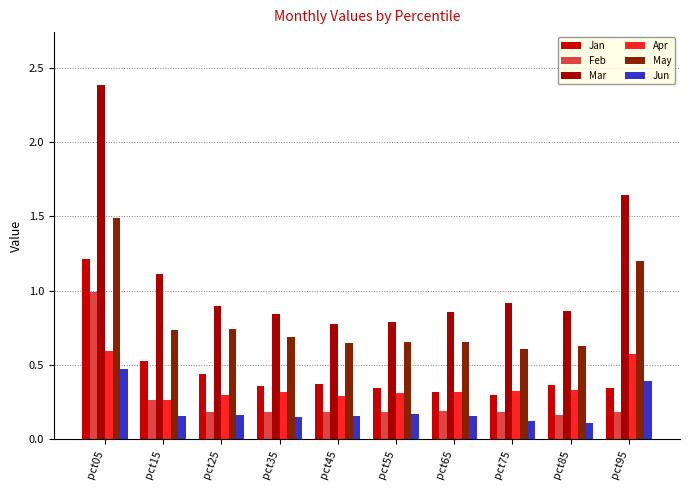

What is the spread (max minus min) of values at pct55?

0.6